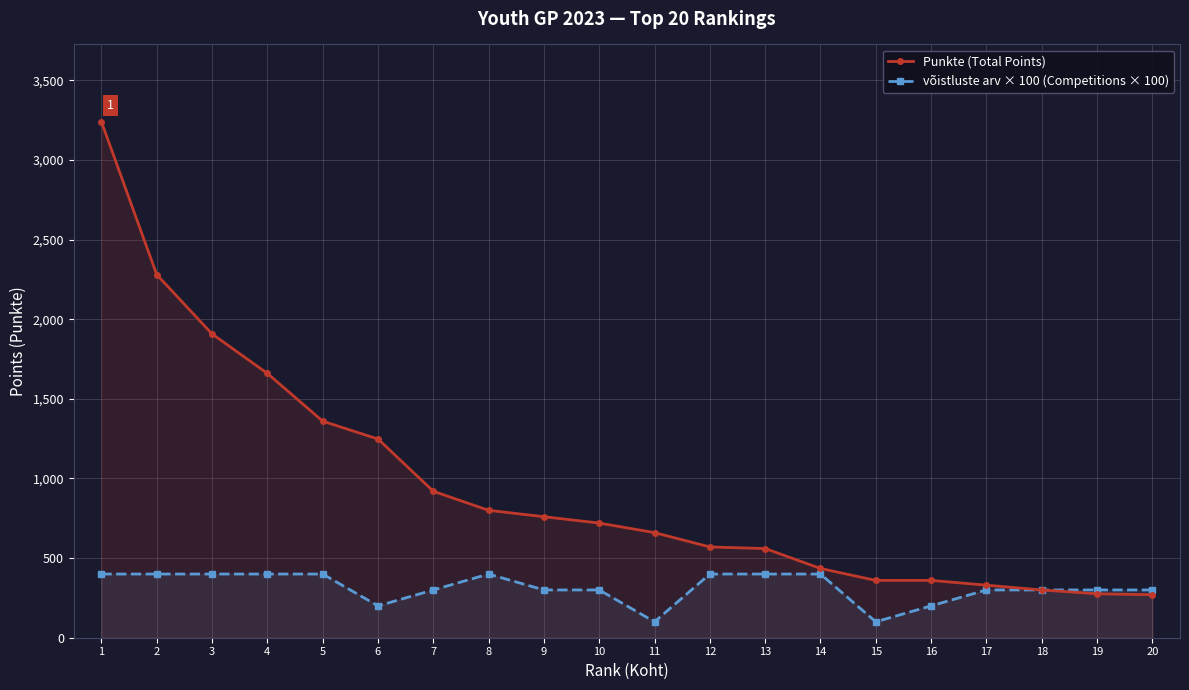

Between 2 and 13, which series saw the biggest shift?

Punkte (Total Points)